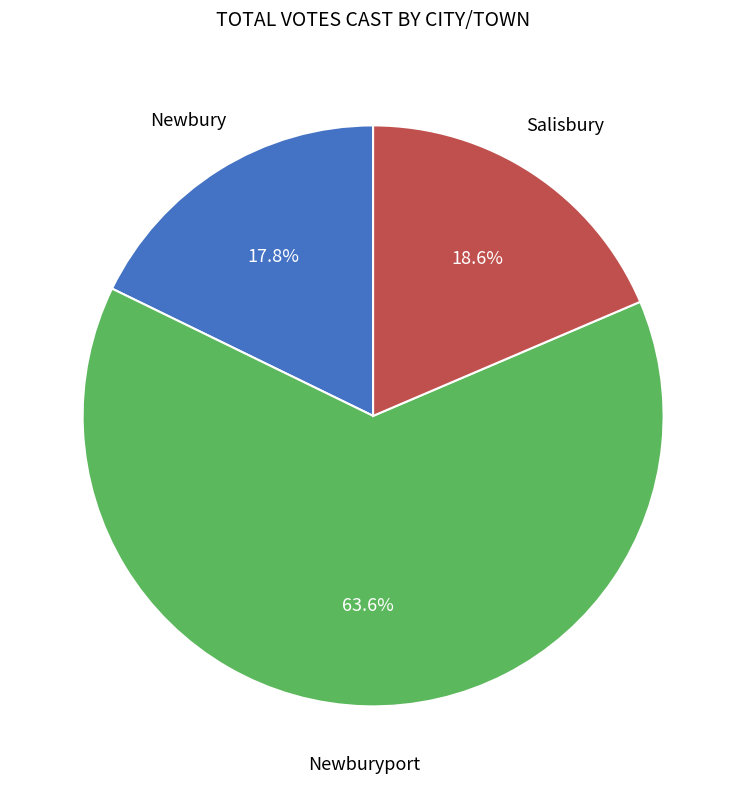

Is there a majority slice in this chart?

Yes